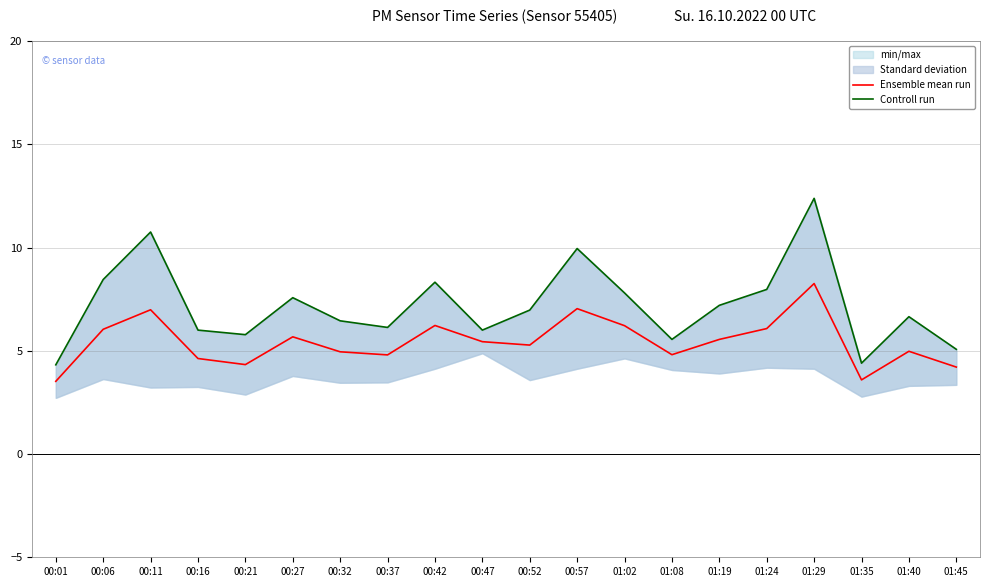

True or false: Controll run and Ensemble mean run intersect in this chart.

False